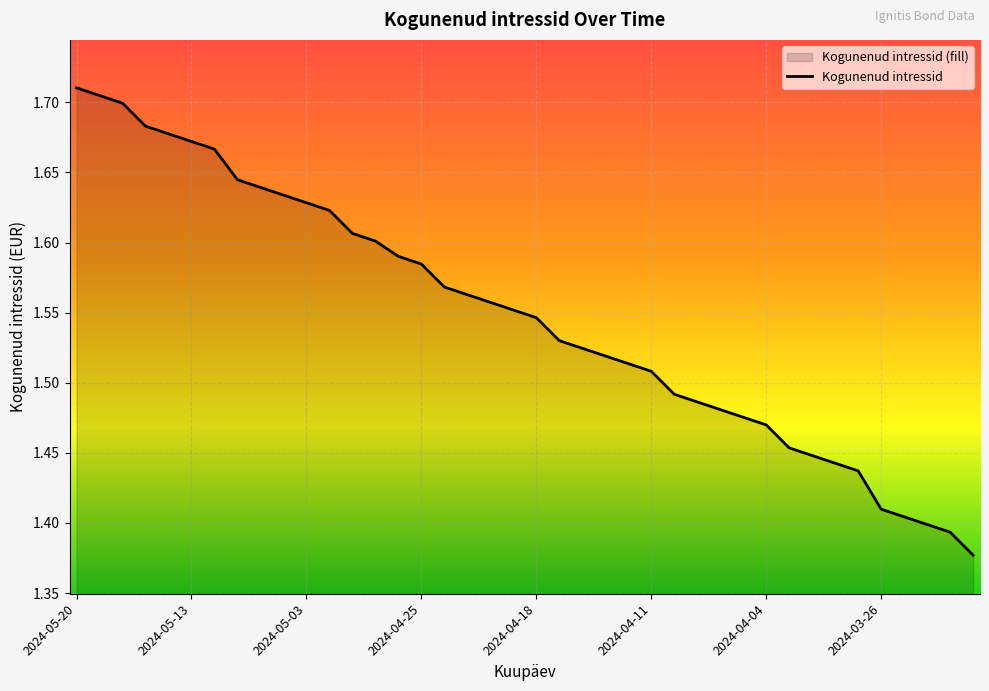

At which category does the chart reach its minimum across all series?

2024-03-20